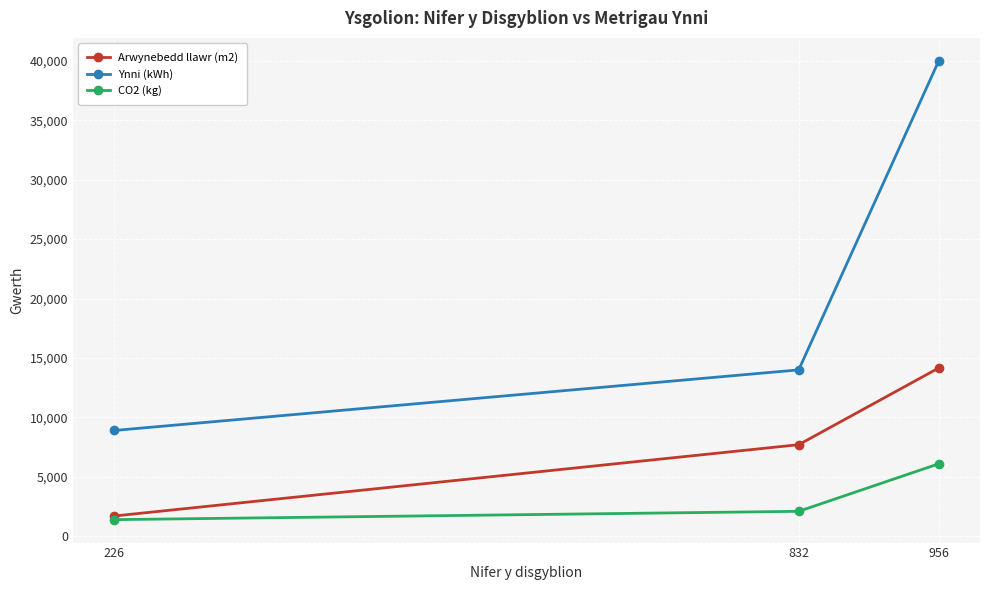

What is the value of the Arwynebedd llawr (m2) point at the 1st from the left?

1705